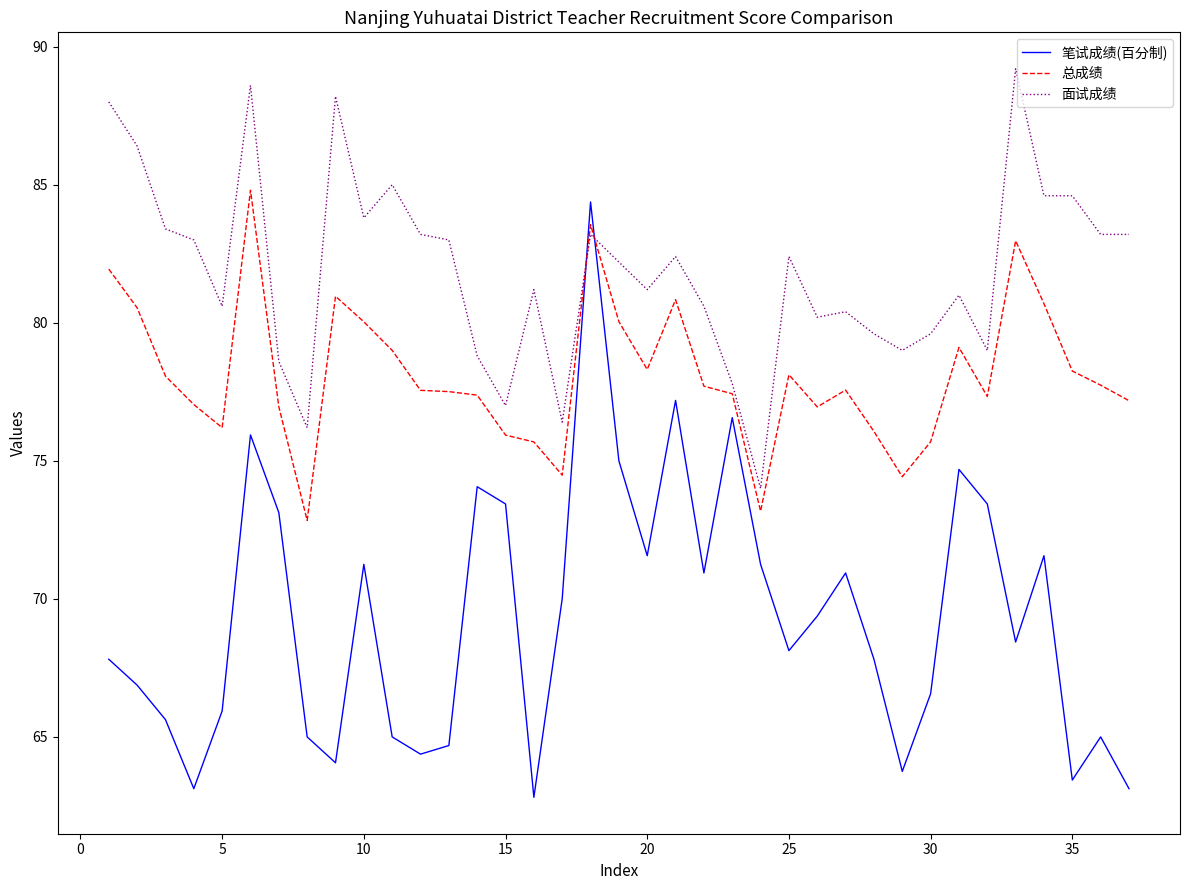

How many values in the 面试成绩 series are below 82?

18